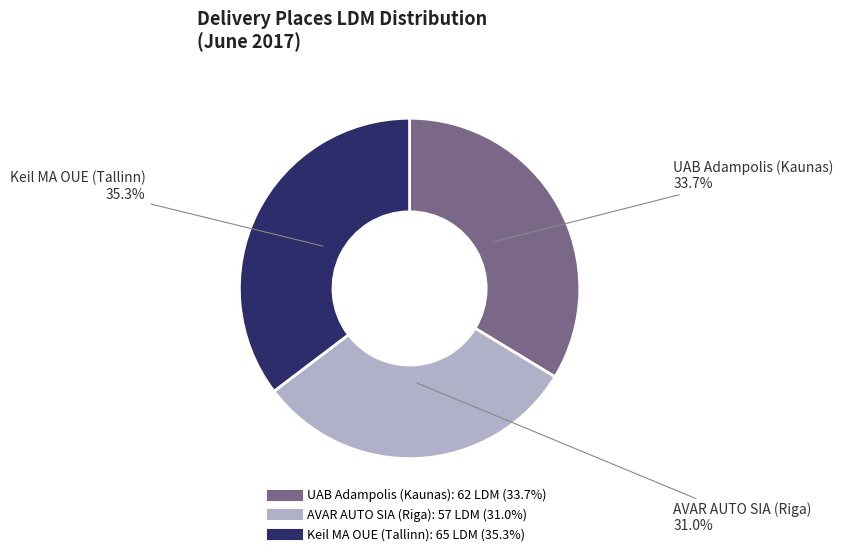

What is the smallest slice in the pie chart?

AVAR AUTO SIA (Riga)